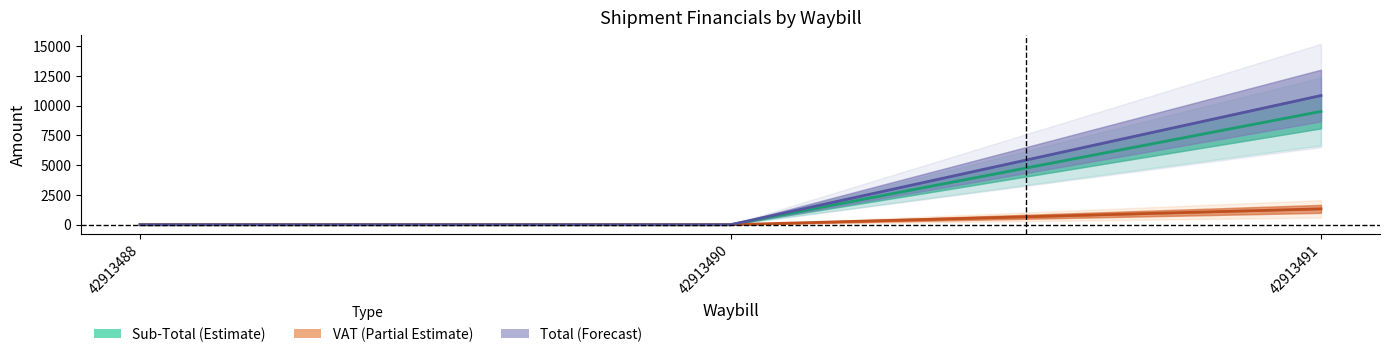

Which series has the largest total across all categories?

Total